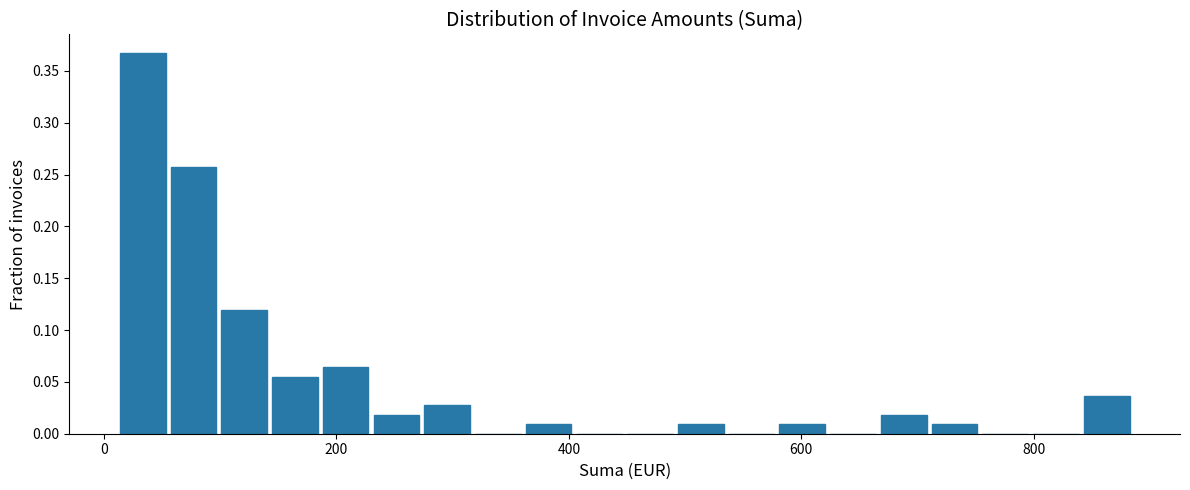

Around what value on the x-axis is the tallest bar? Give the approximate position of its centre, as read against the axis.

40